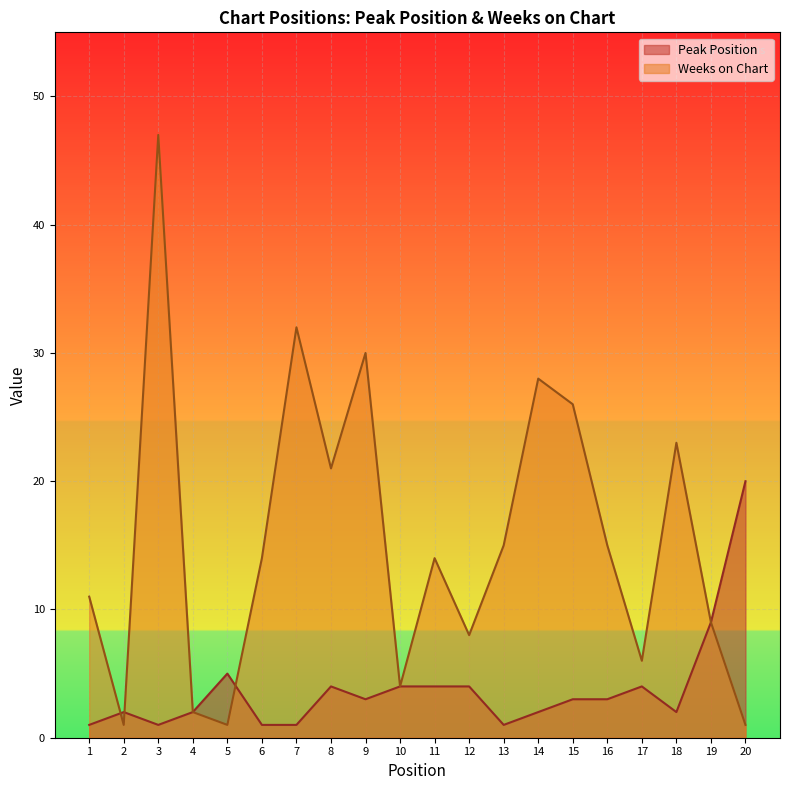

Is the value of Peak Position at 13 greater than the value of Weeks on Chart at 4?

No